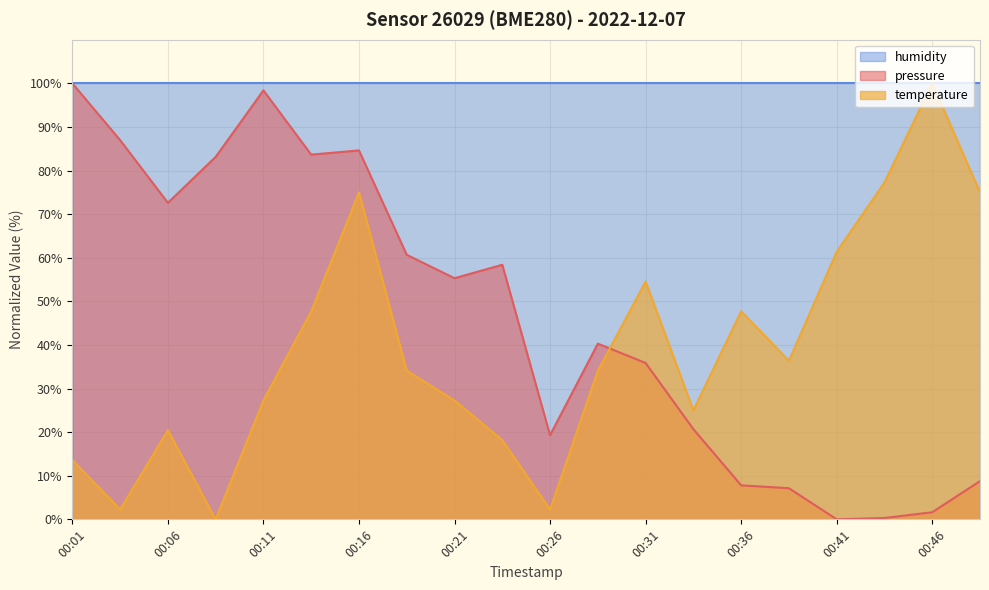

At how many categories does at least one series exceed 16?

20